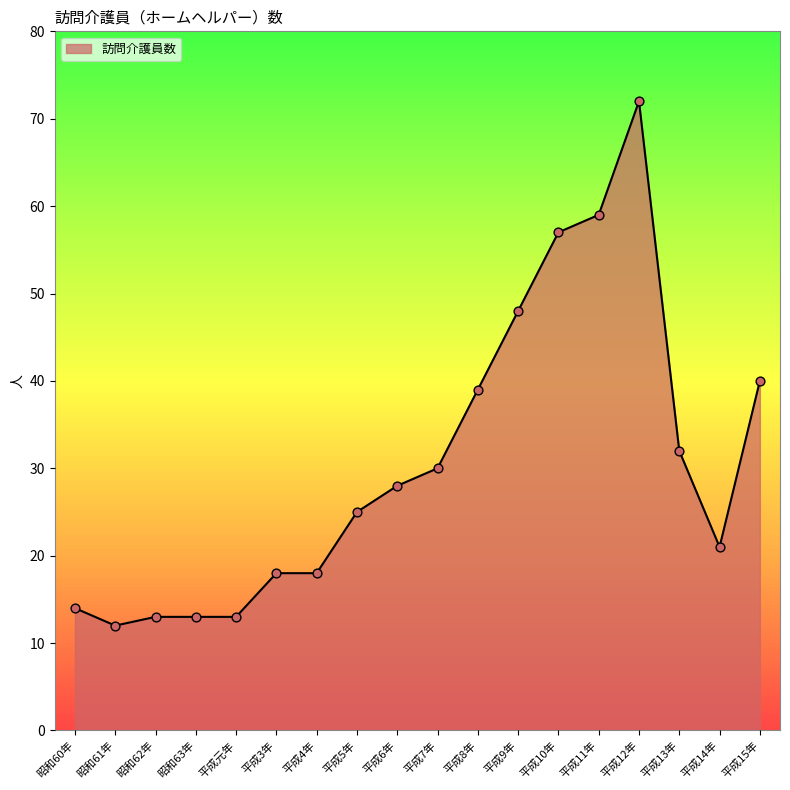

What is the ratio of the value at 平成9年 to the value at 平成13年?

1.5